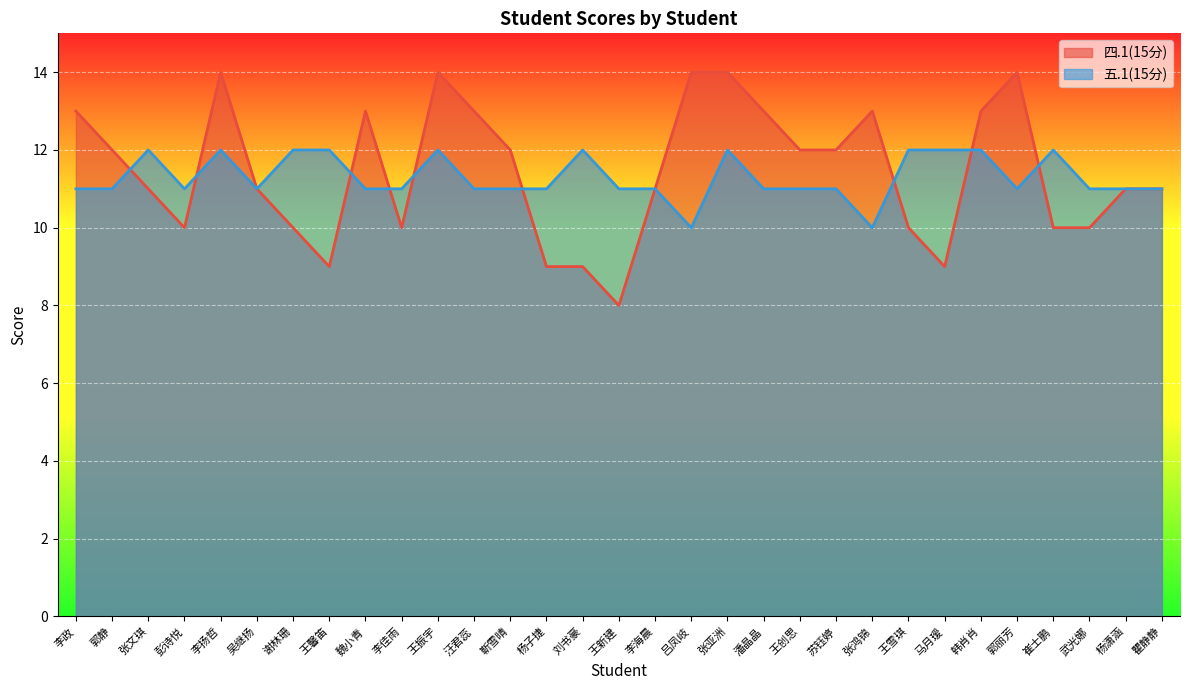

What is the label of the 5th point from the right?

郭丽芳